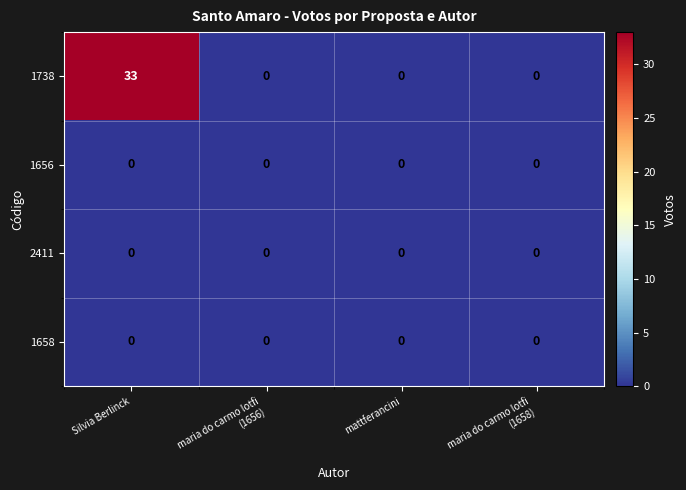

What is the spread (max minus min) of values at Silvia Berlinck?

33